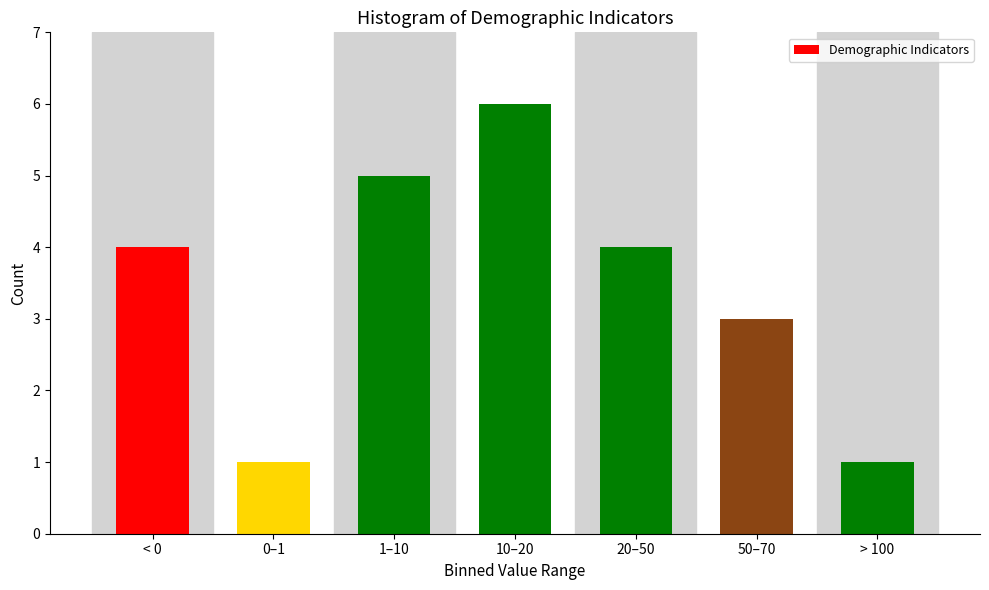

Reading right to left, transcribe all the data shown in this chart.

> 100=1	50–70=3	20–50=4	10–20=6	1–10=5	0–1=1	< 0=4